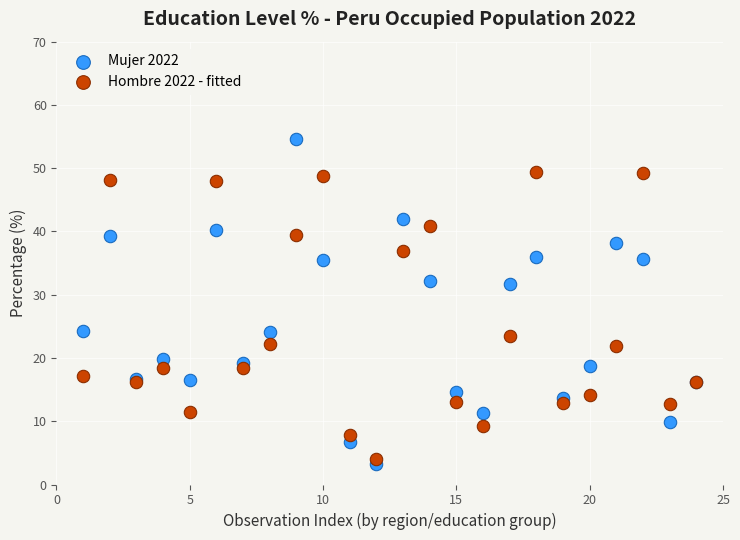

What is the X range (max minus min) for the scatter plot?

23.0